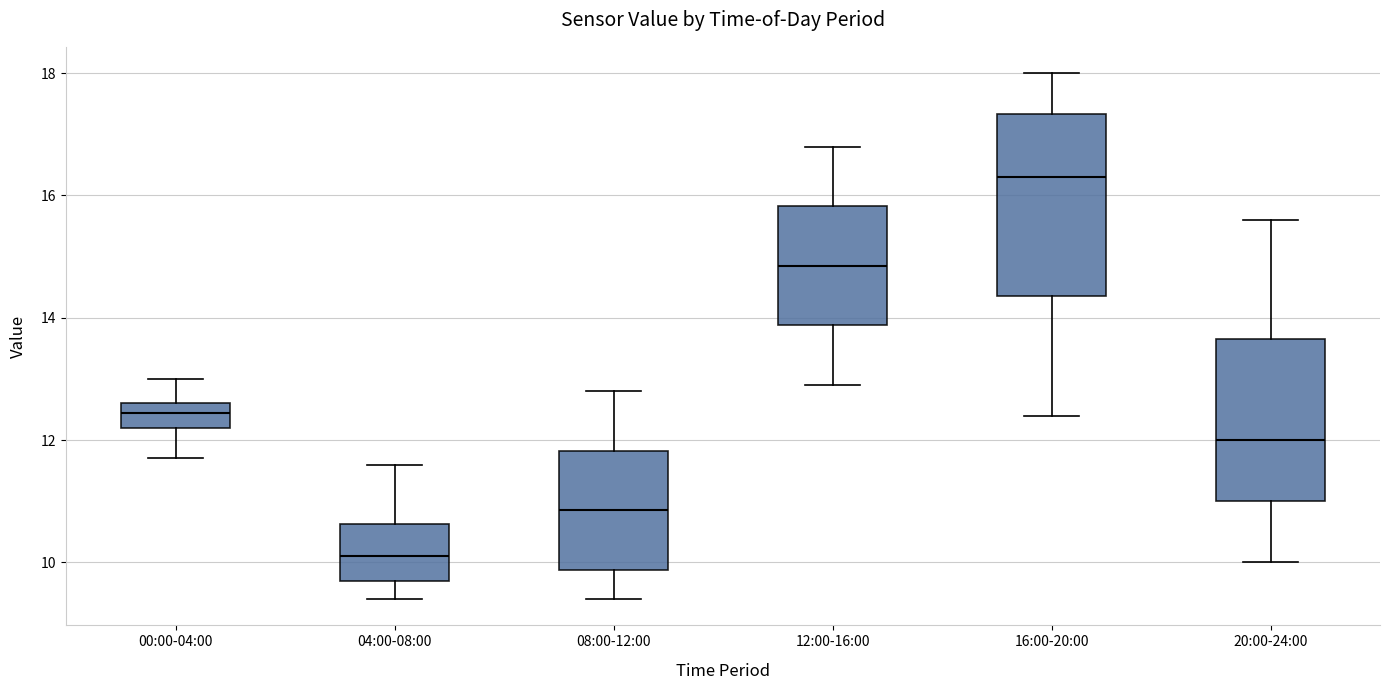

Which box is the tallest, from its lower edge to its upper edge?

16:00-20:00